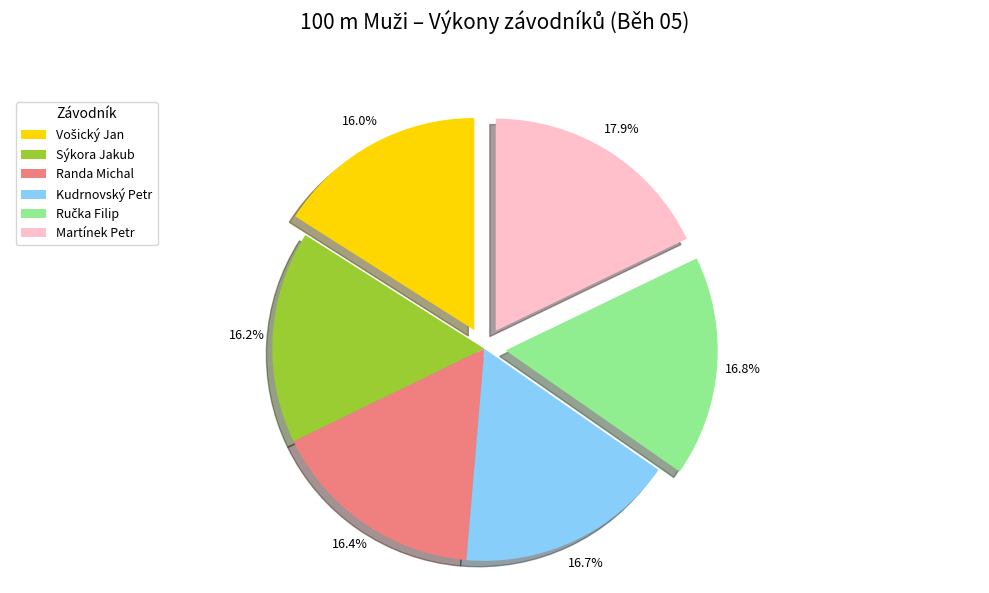

Is there a majority slice in this chart?

No